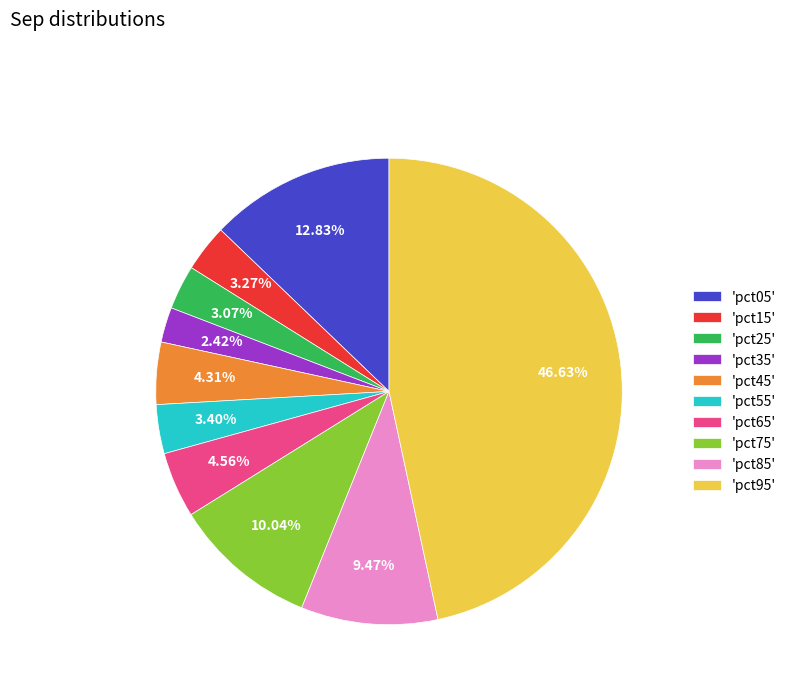

How many slices are in this pie chart?

10